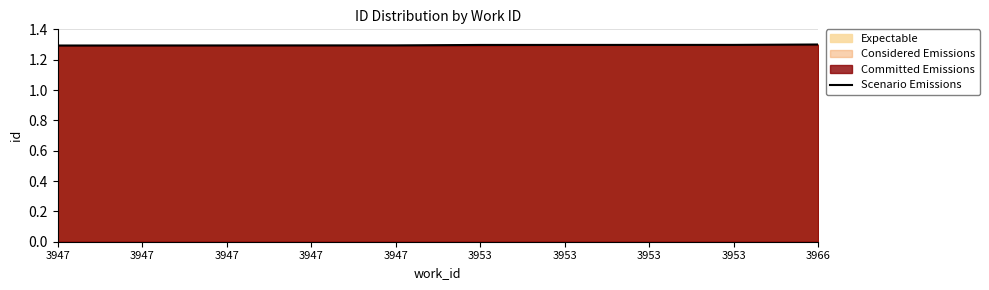

What is the average value?

1.3